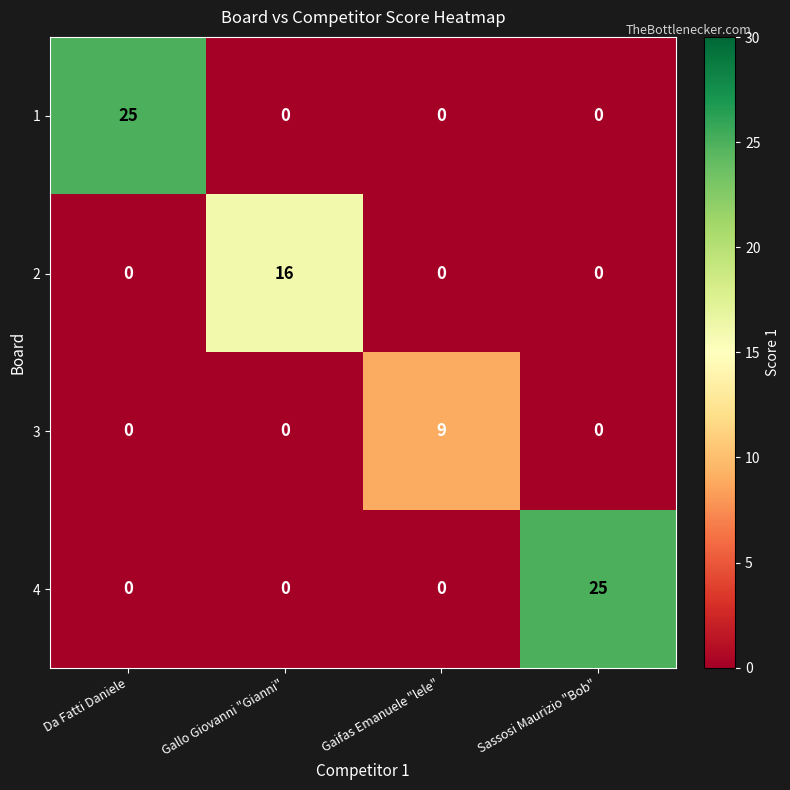

Count the 3 values in the range 0 to 9.

4